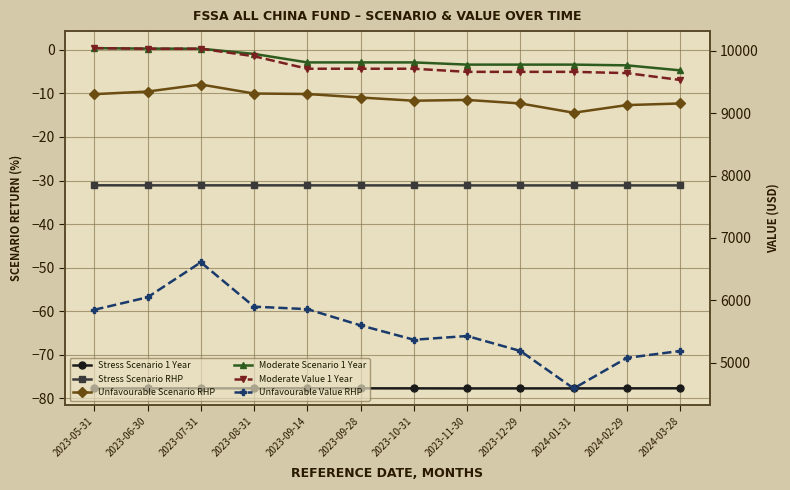

True or false: Unfavourable Value RHP and Moderate Value 1 Year cross at least once.

False